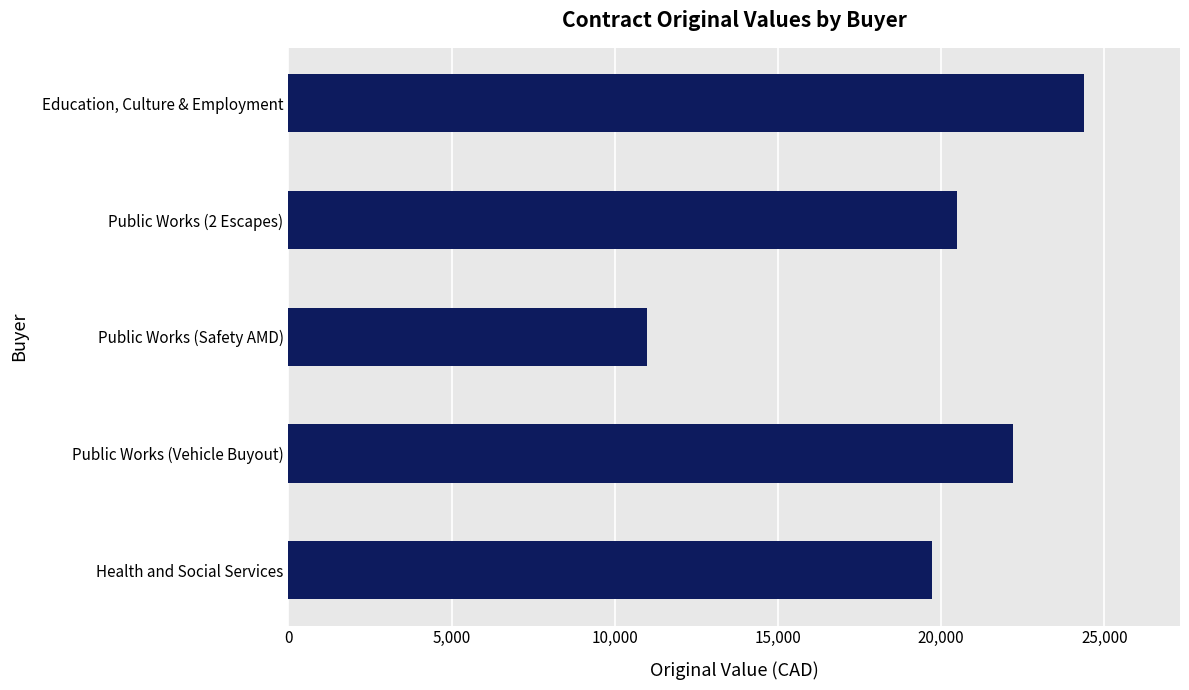

List the labels in order of value, smallest first.

Public Works (Safety AMD), Health and Social Services, Public Works (2 Escapes), Public Works (Vehicle Buyout), Education, Culture & Employment